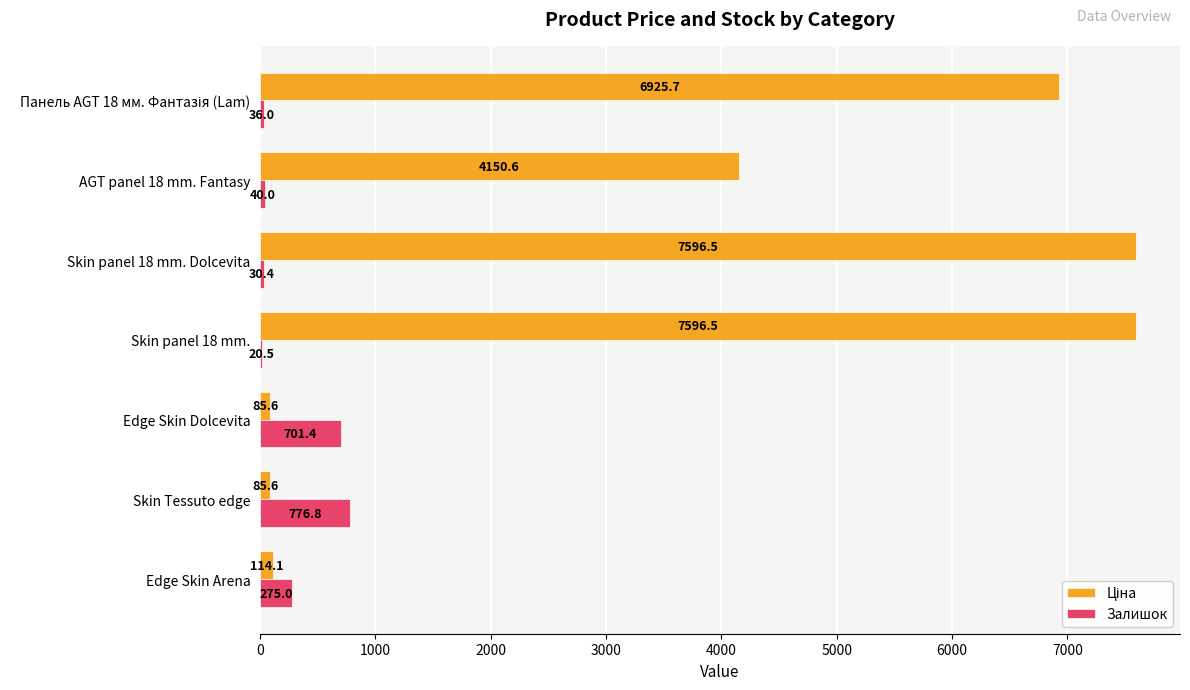

Which series changed the most between Skin Tessuto edge and Edge Skin Dolcevita?

Залишок